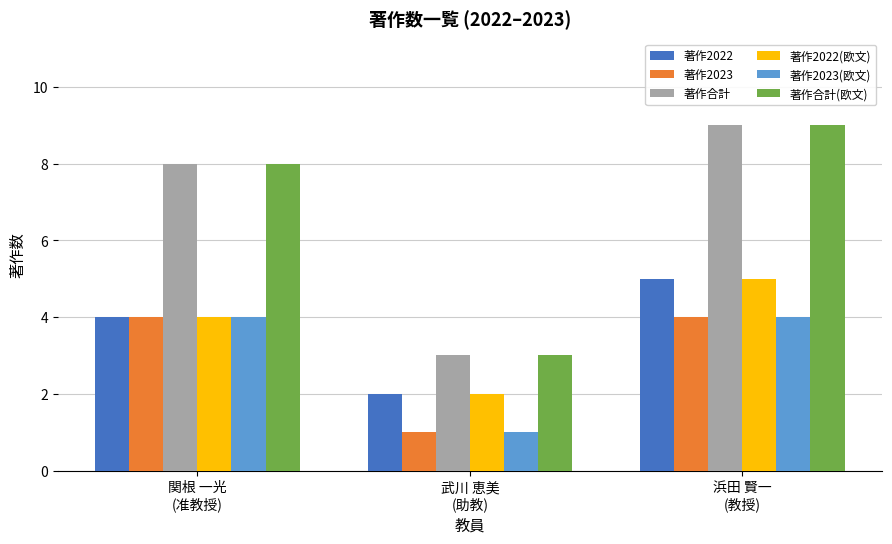

What is the difference between the maximum and minimum values in the 著作合計(欧文) series?

6